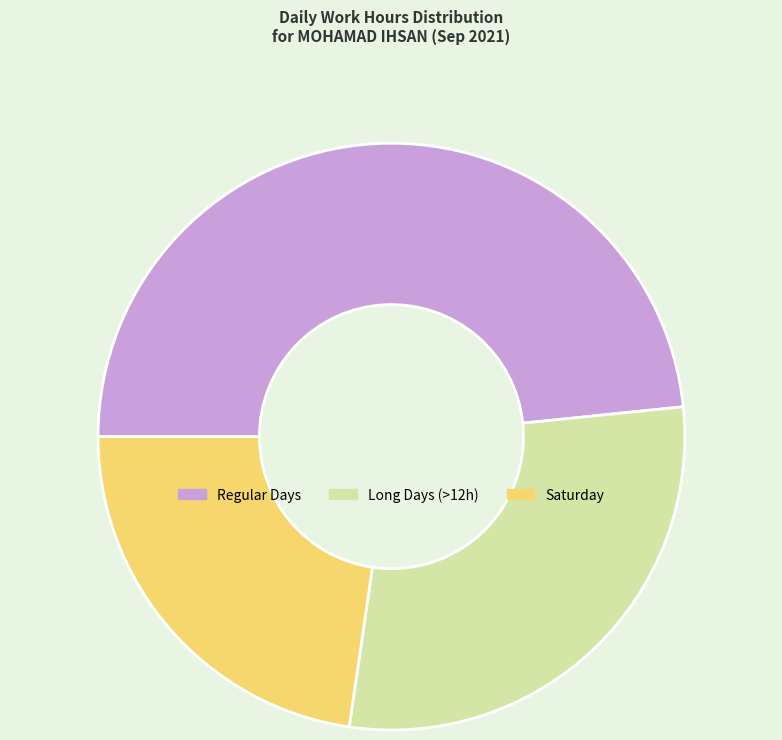

Is there a majority slice in this chart?

No